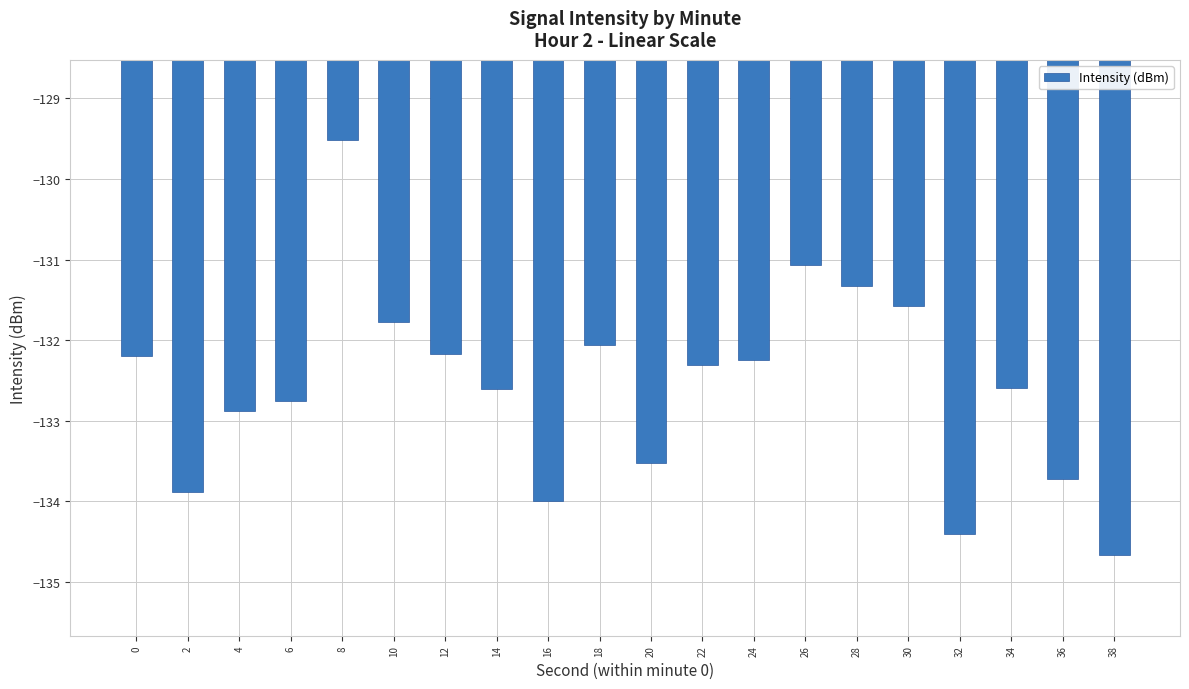

What is the sum of the values at 14 and 4?

-265.5